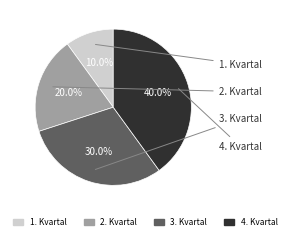

To the nearest percent, what is the combined percentage of 2. Kvartal and 4. Kvartal?

60%